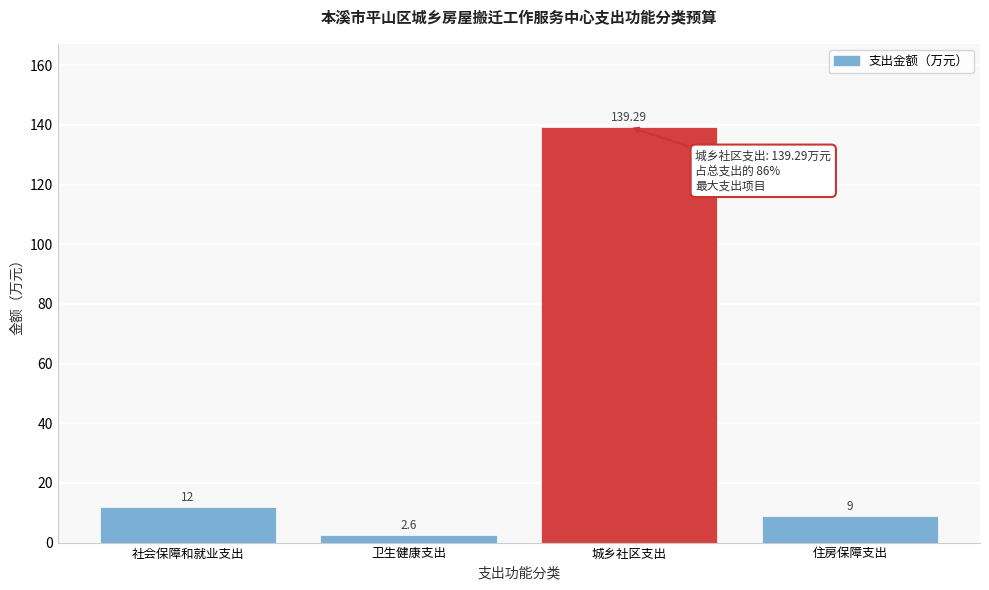

Between 社会保障和就业支出 and 卫生健康支出, which is larger?

社会保障和就业支出